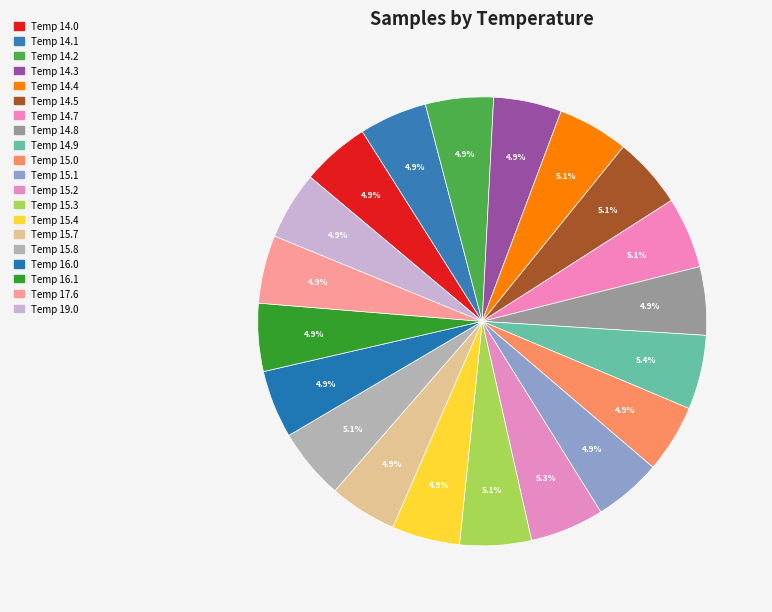

To the nearest percent, what is the average slice percentage?

5%